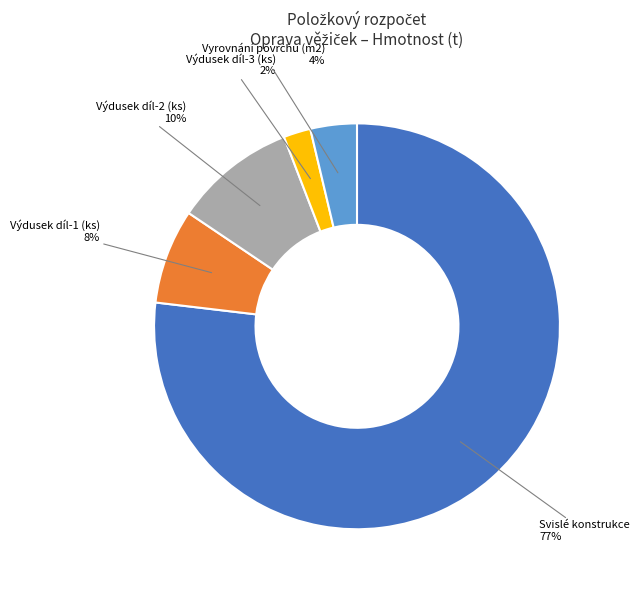

Is there any slice that represents more than half of the pie?

Yes